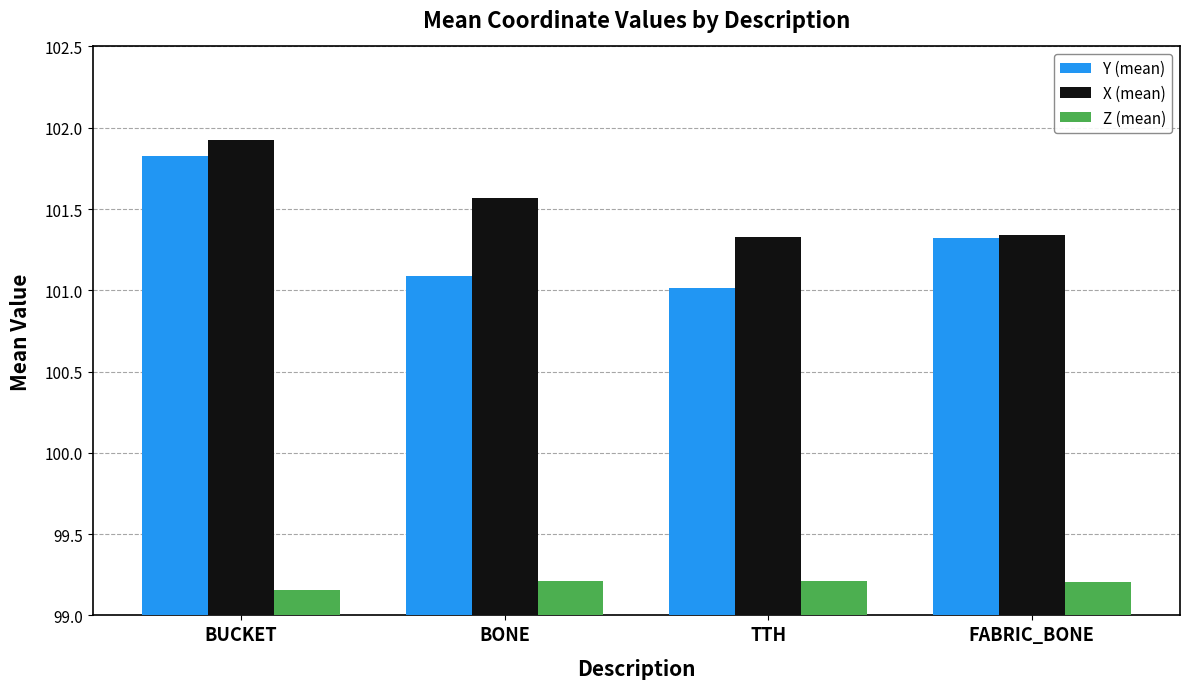

At which category does the chart reach its peak across all series?

BUCKET